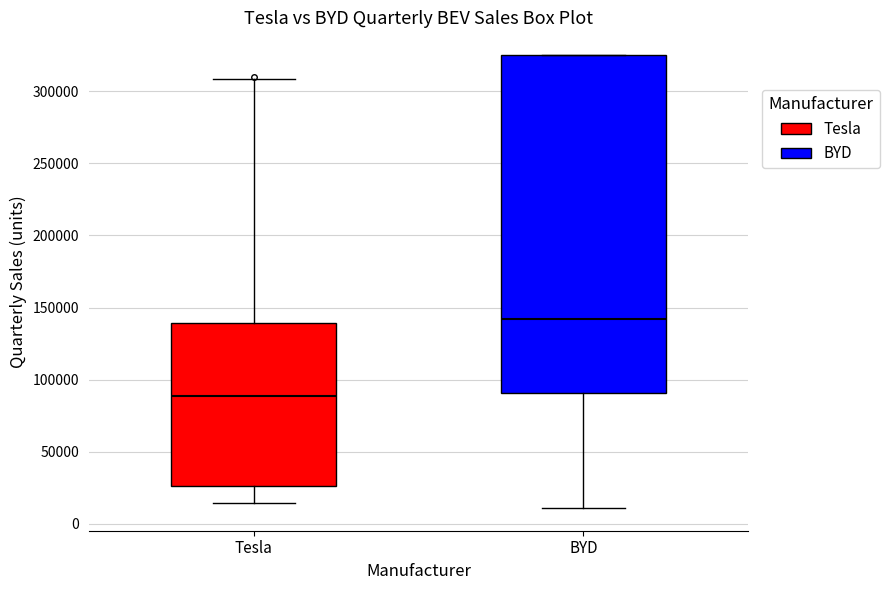

Reading left to right, read every box against the y-axis: the position of its median line, the range the box covers, and the ends of its whiskers. The values are not printed on the chart, so give them approximately, as read against the axis.

Tesla: median 90000, box 25000 to 140000, whiskers 15000 to 310000
BYD: median 140000, box 90000 to 325000, whiskers 10000 to 325000